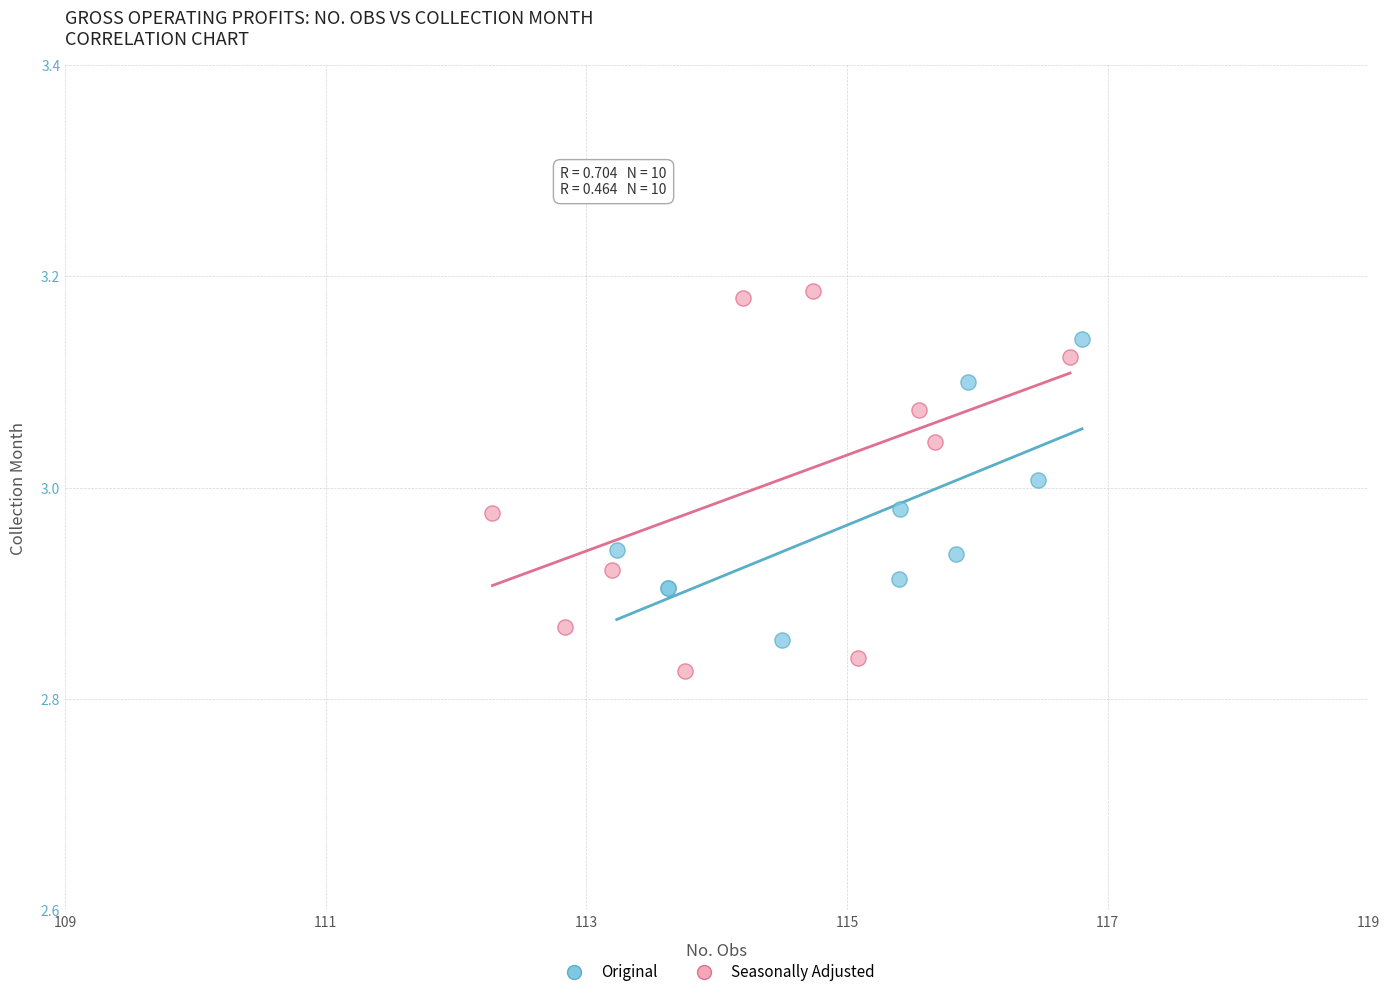

Which series contains the lowest Y value?

Seasonally Adjusted